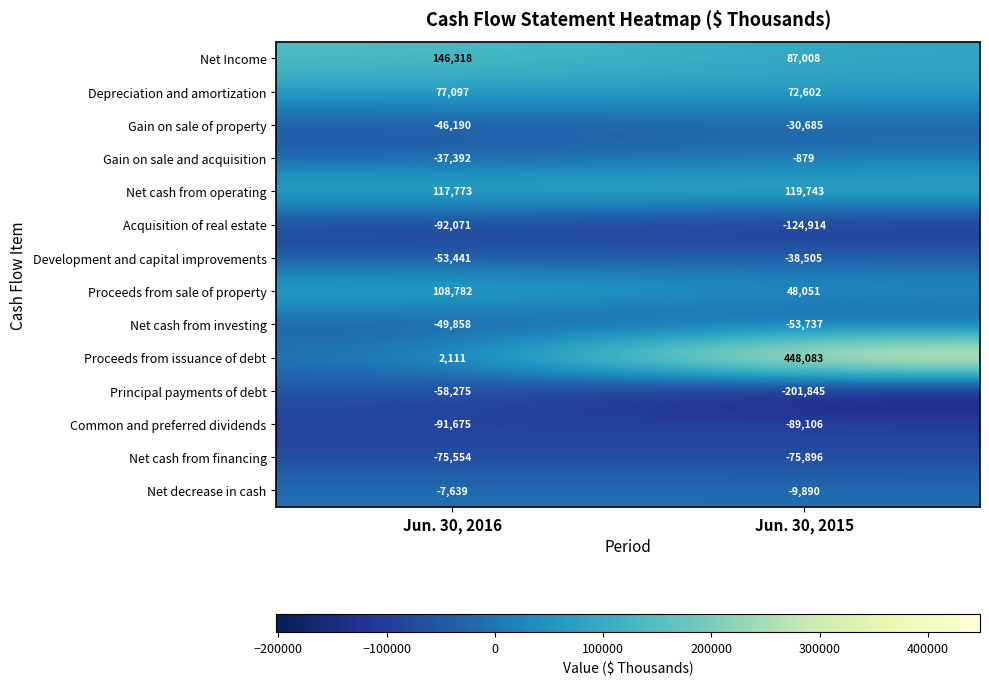

Count the number of data series in this chart.

14